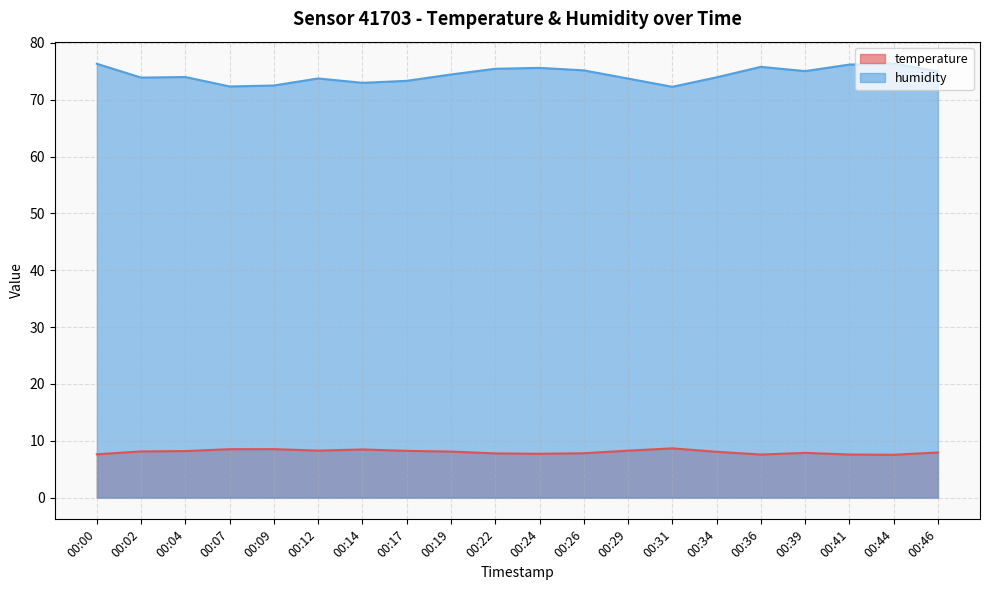

At which label is humidity closest to 74?

00:04